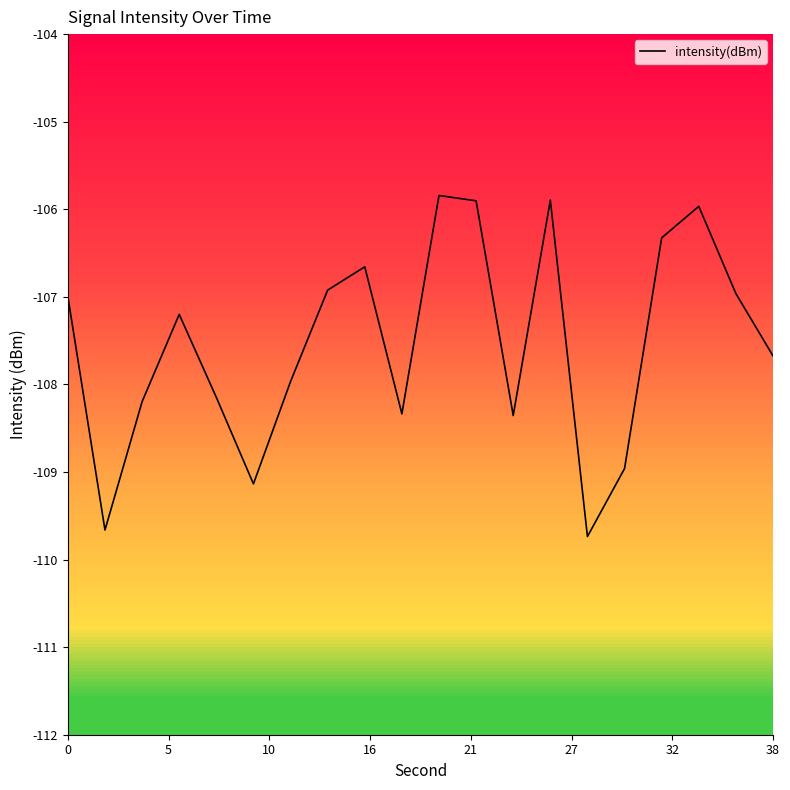

What is the smallest value displayed?

-109.7